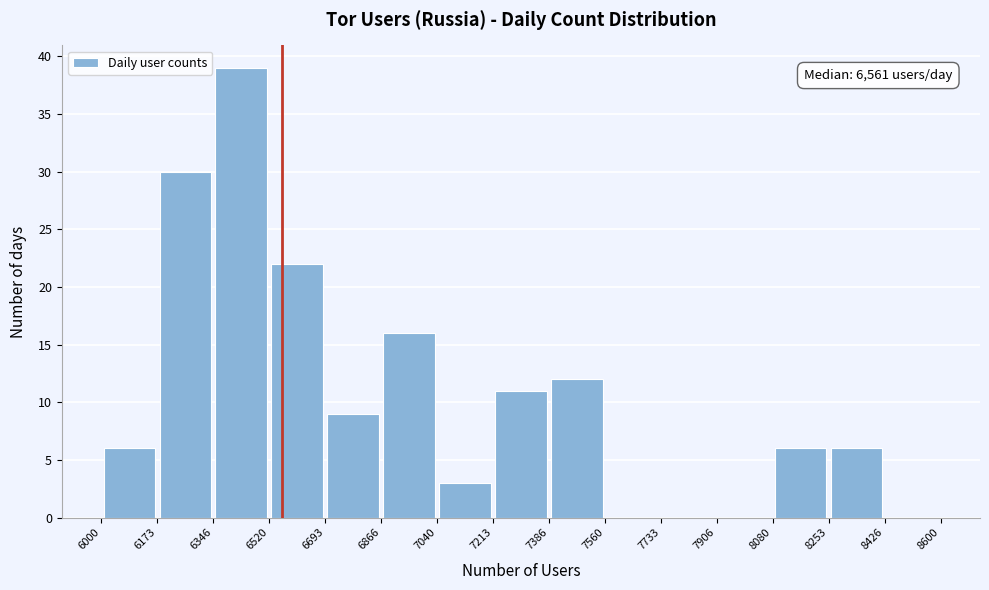

Over which range of the x-axis is the bar tallest?

6346 to 6520